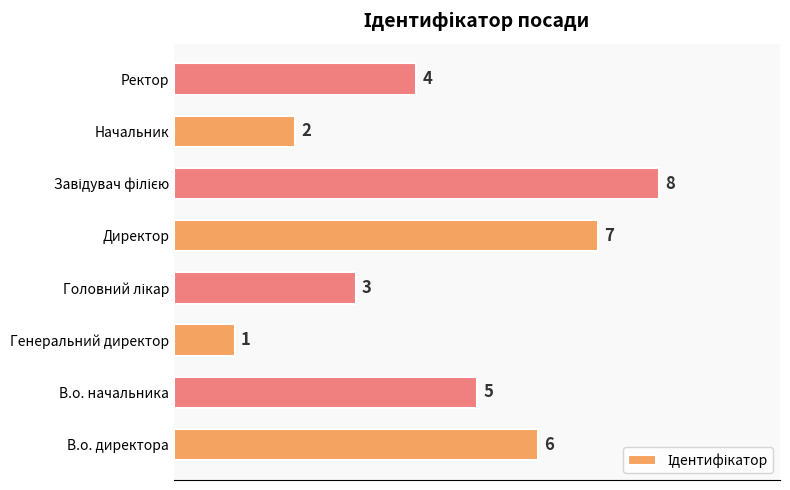

What is the minimum value shown in the chart?

1